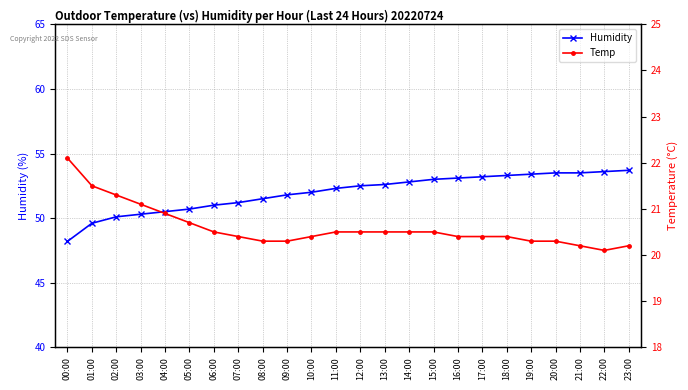

Reading left to right, what are all the values shown in this chart?

Humidity: 00:00=48.2	01:00=49.6	02:00=50.1	03:00=50.3	04:00=50.5	05:00=50.7	06:00=51.0	07:00=51.2	08:00=51.5	09:00=51.8	10:00=52.0	11:00=52.3	12:00=52.5	13:00=52.6	14:00=52.8	15:00=53.0	16:00=53.1	17:00=53.2	18:00=53.3	19:00=53.4	20:00=53.5	21:00=53.5	22:00=53.6	23:00=53.7
Temp: 00:00=22.1	01:00=21.5	02:00=21.3	03:00=21.1	04:00=20.9	05:00=20.7	06:00=20.5	07:00=20.4	08:00=20.3	09:00=20.3	10:00=20.4	11:00=20.5	12:00=20.5	13:00=20.5	14:00=20.5	15:00=20.5	16:00=20.4	17:00=20.4	18:00=20.4	19:00=20.3	20:00=20.3	21:00=20.2	22:00=20.1	23:00=20.2